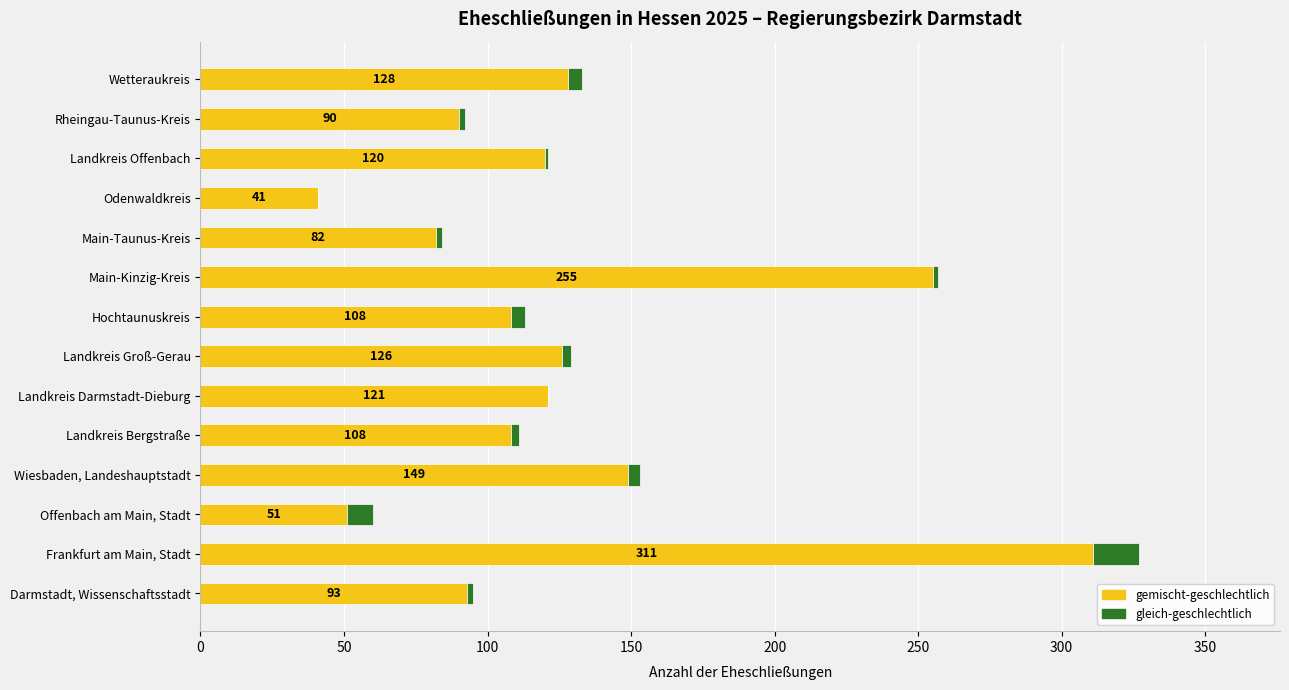

What is the total value across all series at Rheingau-Taunus-Kreis?

92